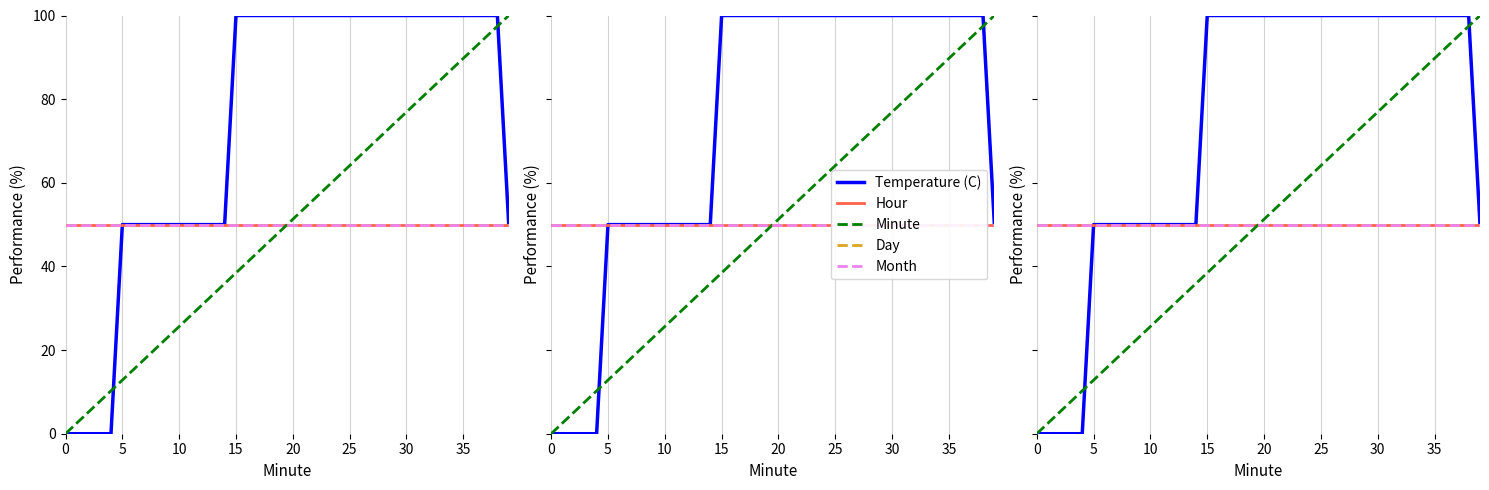

Reading left to right, what are all the values shown in this chart?

Temperature (C): 0.0	0.0	0.0	0.0	0.0	50.0	50.0	50.0	50.0	50.0	50.0	50.0	50.0	50.0	50.0	100.0	100.0	100.0	100.0	100.0	100.0	100.0	100.0	100.0	100.0	100.0	100.0	100.0	100.0	100.0	100.0	100.0	100.0	100.0	100.0	100.0	100.0	100.0	100.0	50.0
Hour: 50.0	50.0	50.0	50.0	50.0	50.0	50.0	50.0	50.0	50.0	50.0	50.0	50.0	50.0	50.0	50.0	50.0	50.0	50.0	50.0	50.0	50.0	50.0	50.0	50.0	50.0	50.0	50.0	50.0	50.0	50.0	50.0	50.0	50.0	50.0	50.0	50.0	50.0	50.0	50.0
Minute: 0.0	2.6	5.1	7.7	10.3	12.8	15.4	17.9	20.5	23.1	25.6	28.2	30.8	33.3	35.9	38.5	41.0	43.6	46.2	48.7	51.3	53.8	56.4	59.0	61.5	64.1	66.7	69.2	71.8	74.4	76.9	79.5	82.1	84.6	87.2	89.7	92.3	94.9	97.4	100.0
Day: 50.0	50.0	50.0	50.0	50.0	50.0	50.0	50.0	50.0	50.0	50.0	50.0	50.0	50.0	50.0	50.0	50.0	50.0	50.0	50.0	50.0	50.0	50.0	50.0	50.0	50.0	50.0	50.0	50.0	50.0	50.0	50.0	50.0	50.0	50.0	50.0	50.0	50.0	50.0	50.0
Month: 50.0	50.0	50.0	50.0	50.0	50.0	50.0	50.0	50.0	50.0	50.0	50.0	50.0	50.0	50.0	50.0	50.0	50.0	50.0	50.0	50.0	50.0	50.0	50.0	50.0	50.0	50.0	50.0	50.0	50.0	50.0	50.0	50.0	50.0	50.0	50.0	50.0	50.0	50.0	50.0